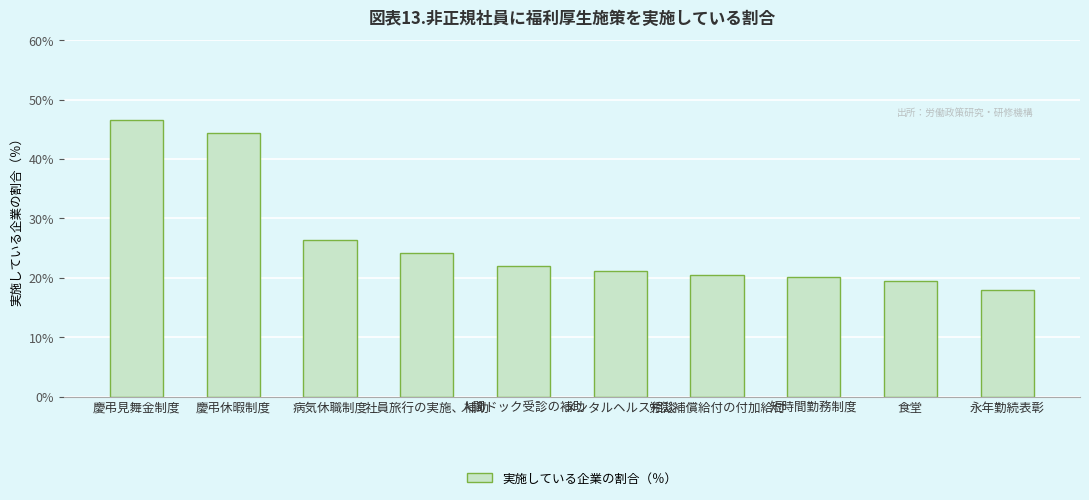

At which label does the data first exceed 22?

慶弔見舞金制度